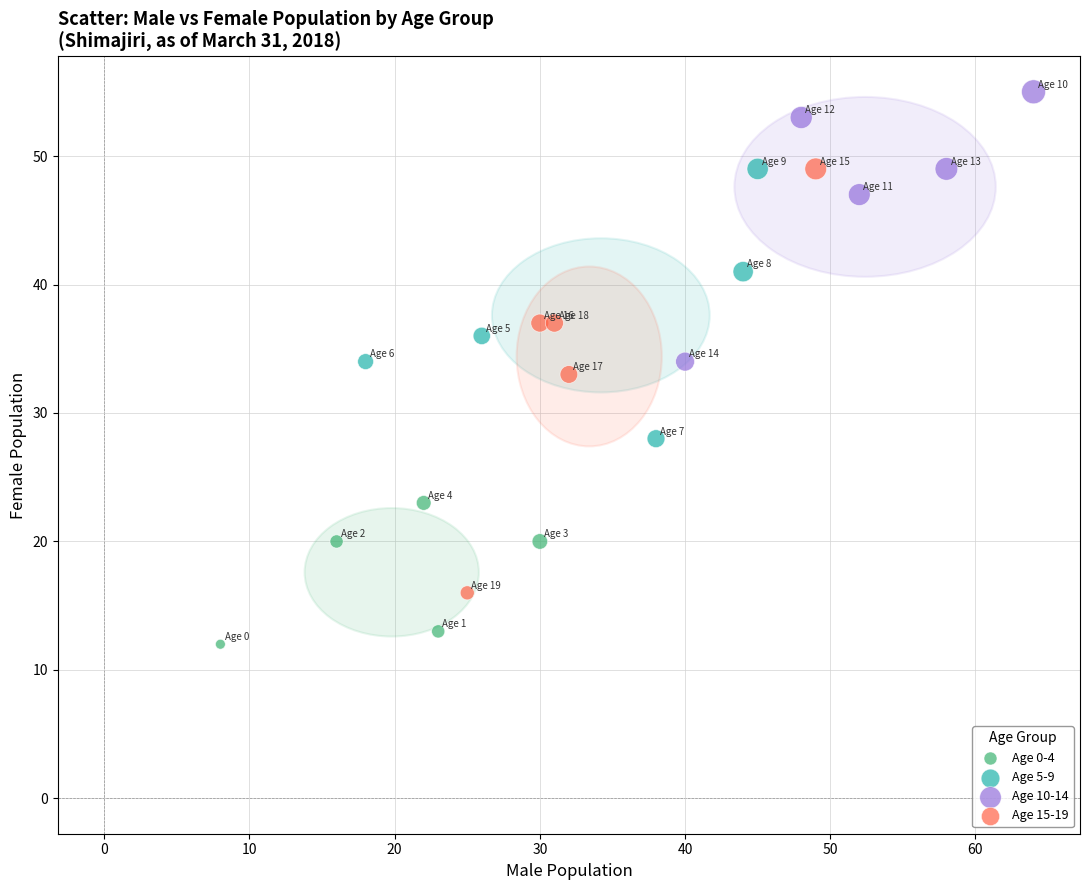

Which series reaches the minimum Y coordinate?

Age 0-4